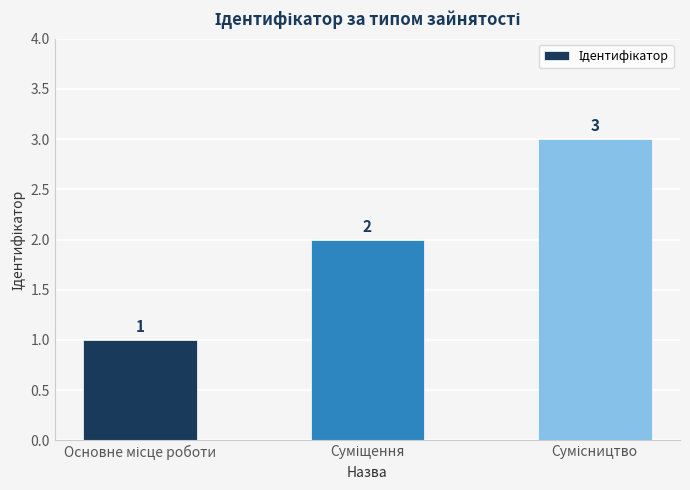

Count the values in the range 1 to 3.

3